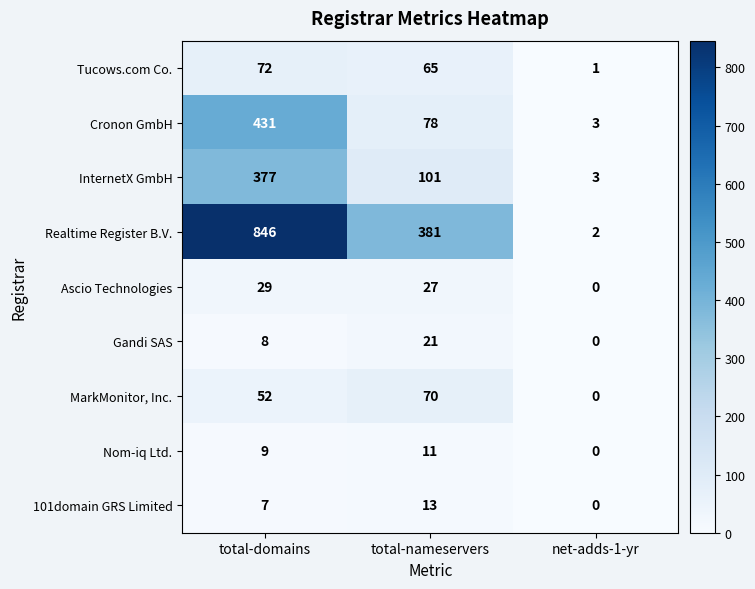

Reading left to right, what are all the values shown in this chart?

Tucows.com Co.: total-domains=72	total-nameservers=65	net-adds-1-yr=1
Cronon GmbH: total-domains=431	total-nameservers=78	net-adds-1-yr=3
InternetX GmbH: total-domains=377	total-nameservers=101	net-adds-1-yr=3
Realtime Register B.V.: total-domains=846	total-nameservers=381	net-adds-1-yr=2
Ascio Technologies: total-domains=29	total-nameservers=27	net-adds-1-yr=0
Gandi SAS: total-domains=8	total-nameservers=21	net-adds-1-yr=0
MarkMonitor, Inc.: total-domains=52	total-nameservers=70	net-adds-1-yr=0
Nom-iq Ltd.: total-domains=9	total-nameservers=11	net-adds-1-yr=0
101domain GRS Limited: total-domains=7	total-nameservers=13	net-adds-1-yr=0